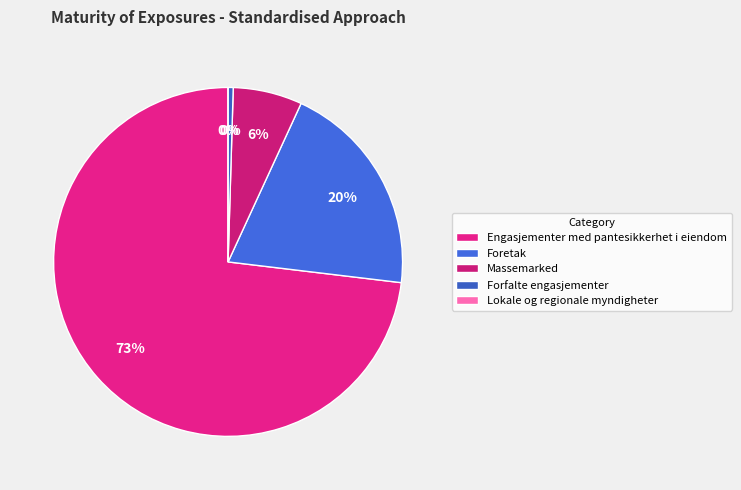

To the nearest percent, what percentage of the pie is Massemarked?

6%